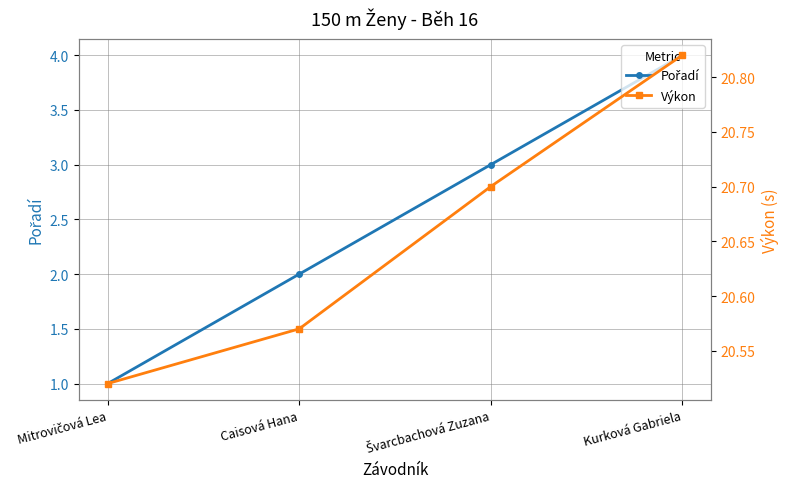

What is the smallest value displayed?

1.0